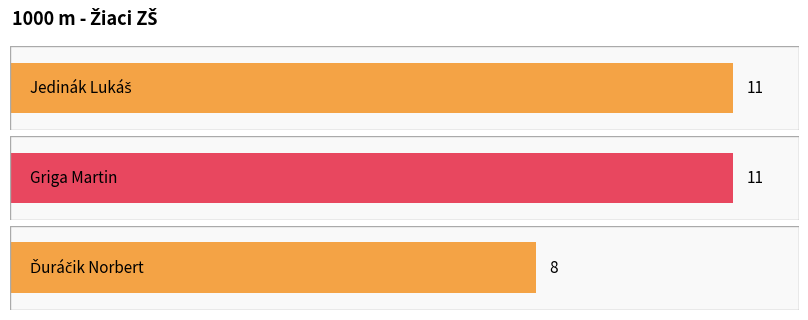

What is the smallest value displayed?

8